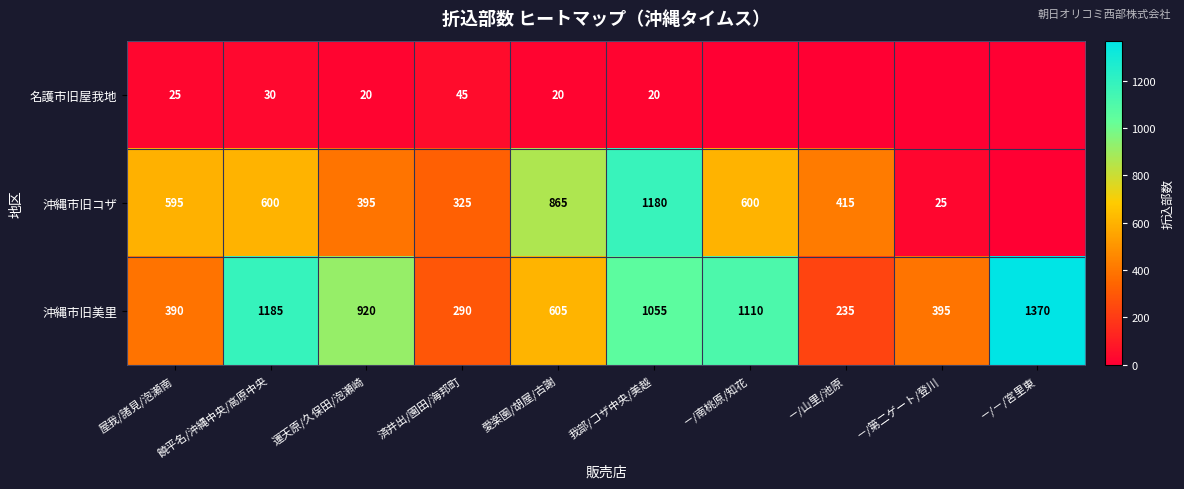

Which has a higher value, 済井出/園田/海邦町 or 我部/コザ中央/美越?

済井出/園田/海邦町